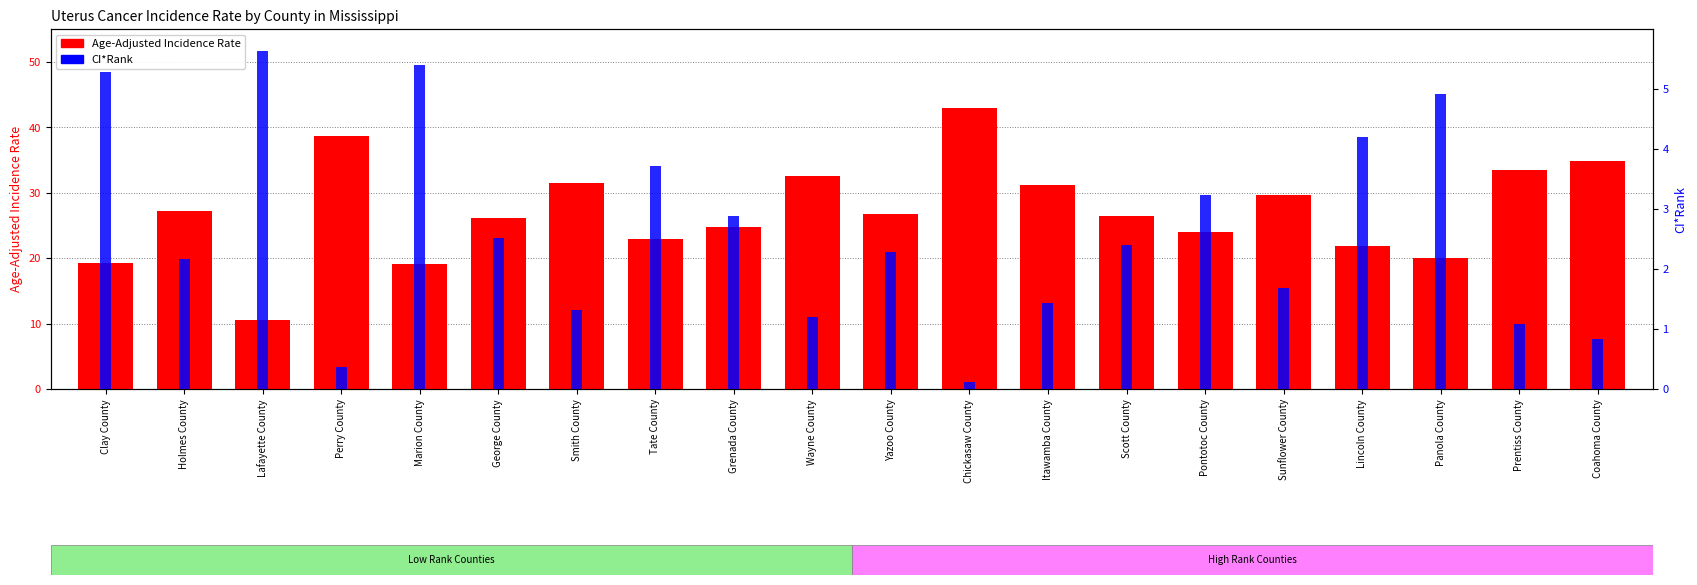

What is the label of the 15th bar from the right?

George County